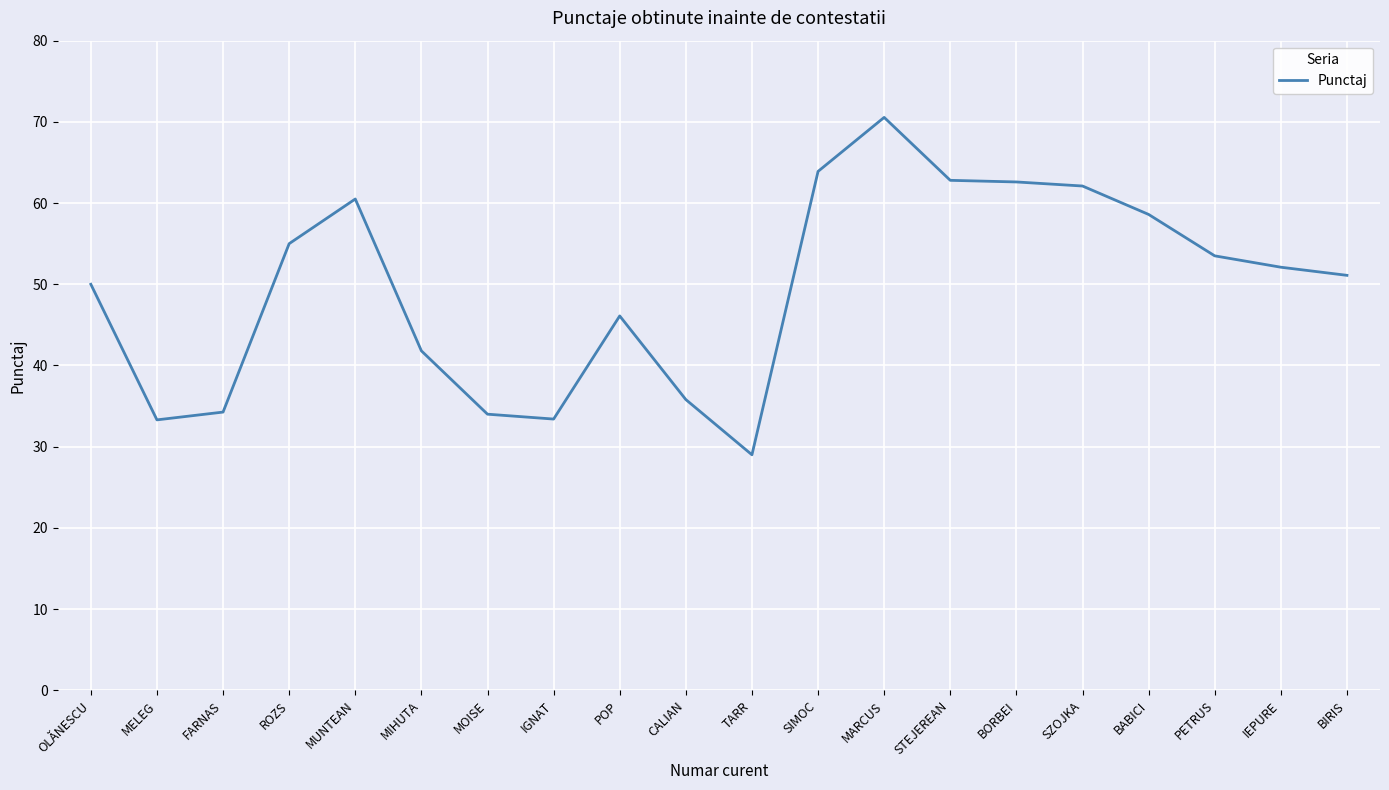

What position from the right is TARR?

10